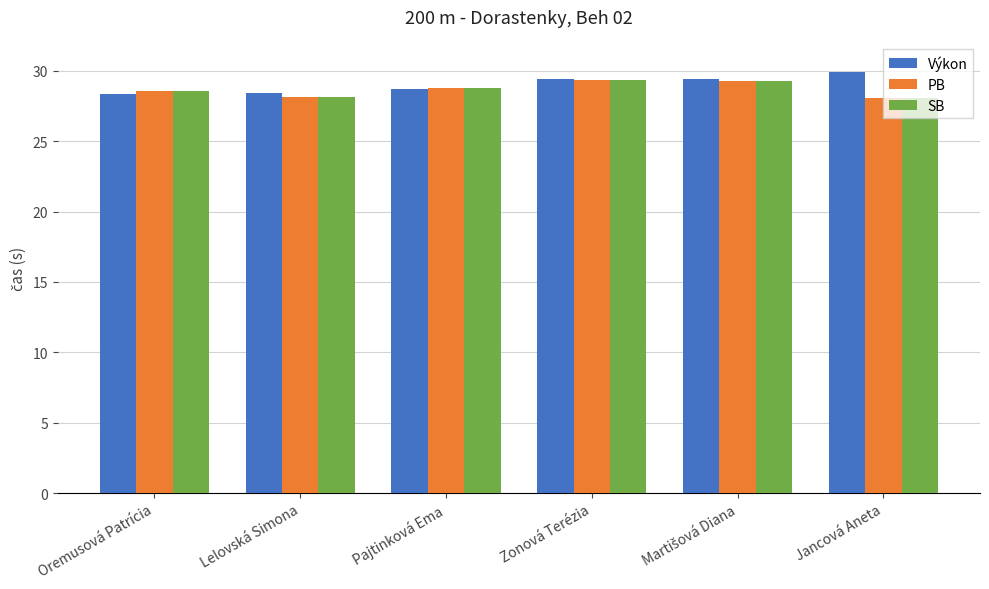

What is the difference between the maximum and minimum values in the Výkon series?

1.6